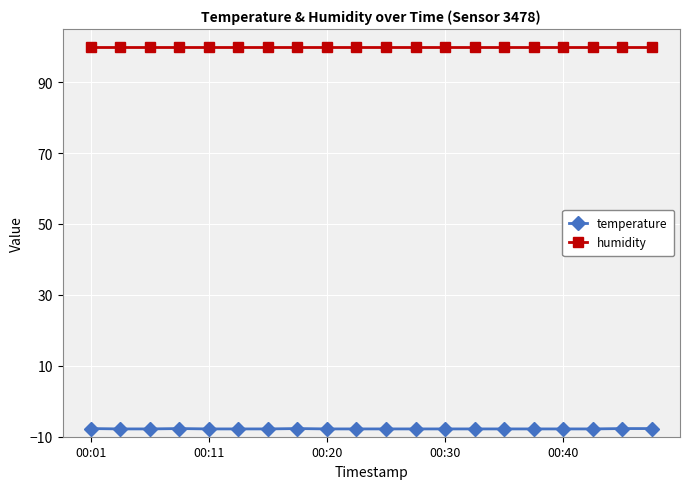

True or false: temperature and humidity intersect in this chart.

False